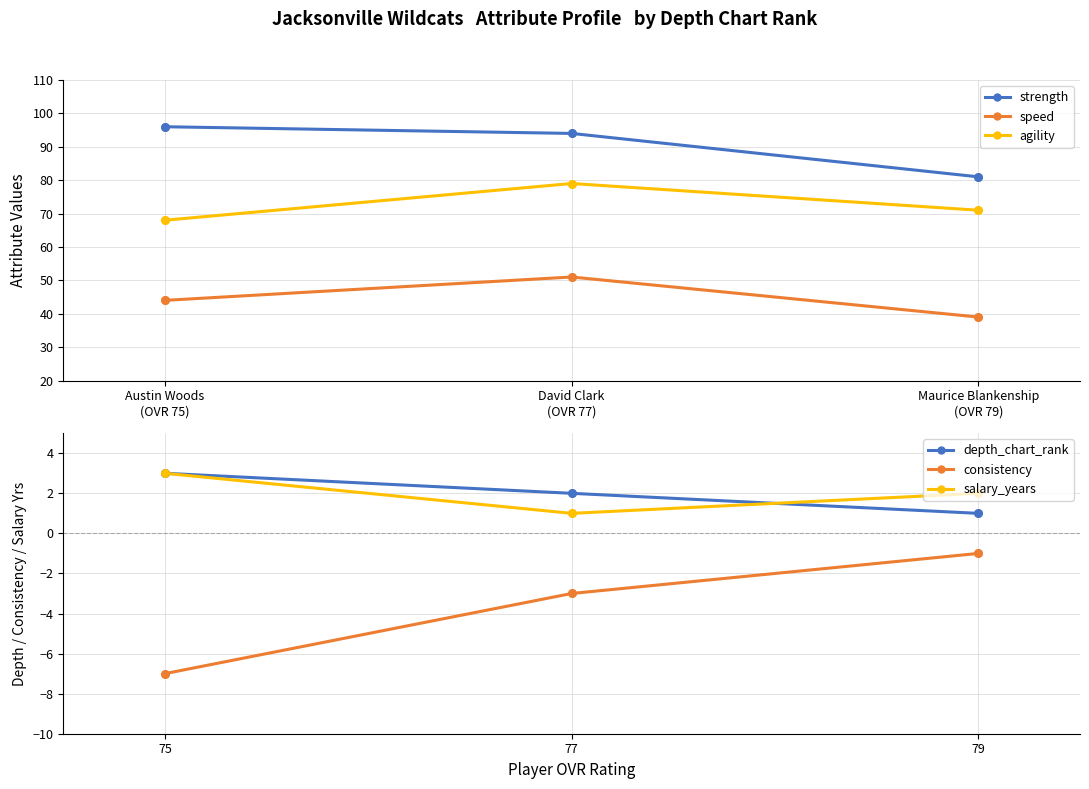

Which series reaches the minimum Y coordinate?

consistency